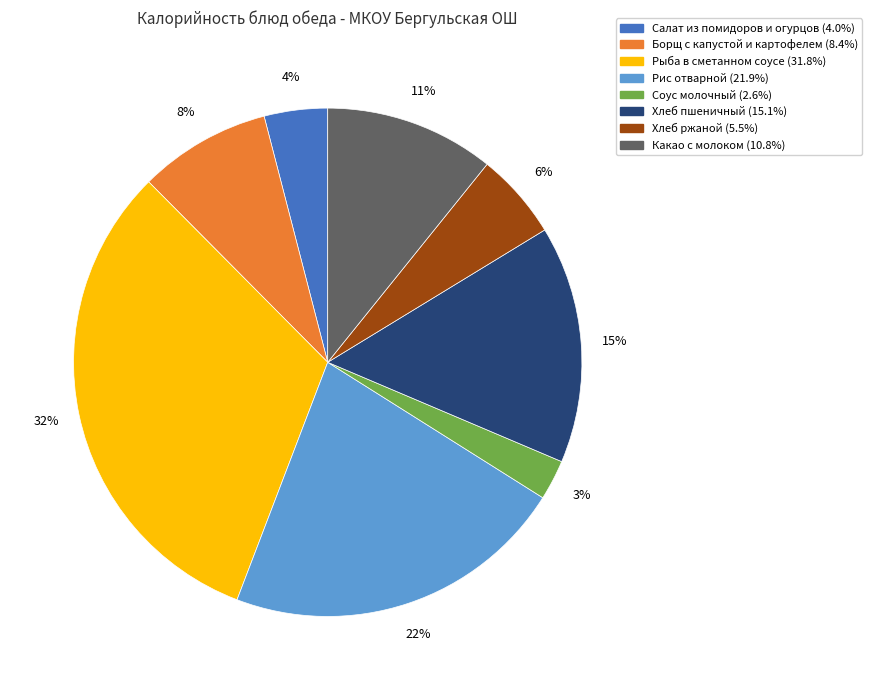

Which slice is the largest?

Рыба в сметанном соусе